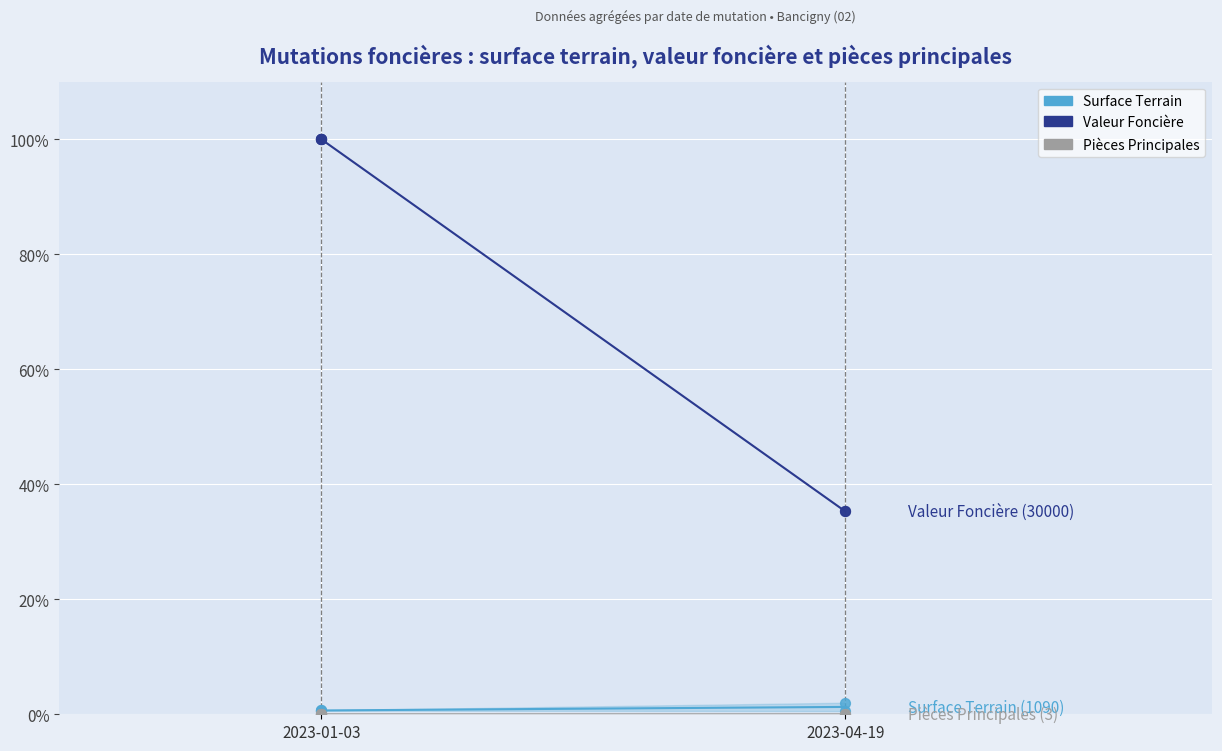

What is the total value across all series at 2023-01-03?

100.7